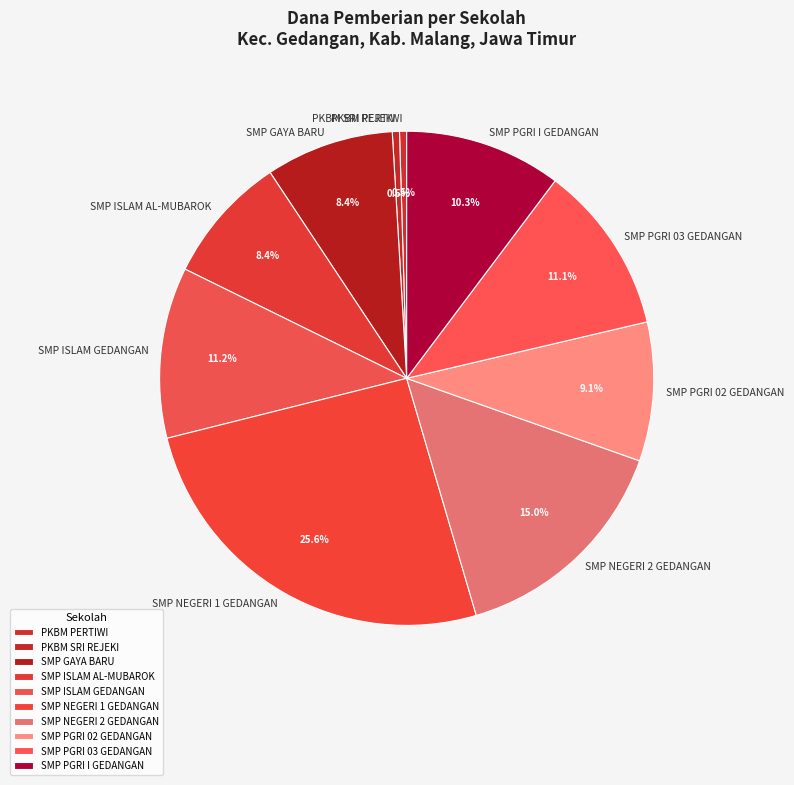

How many slices are in this pie chart?

10